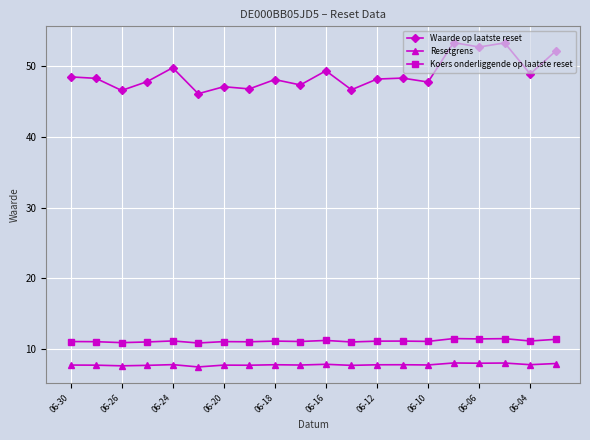

At how many categories does at least one series exceed 18?

20